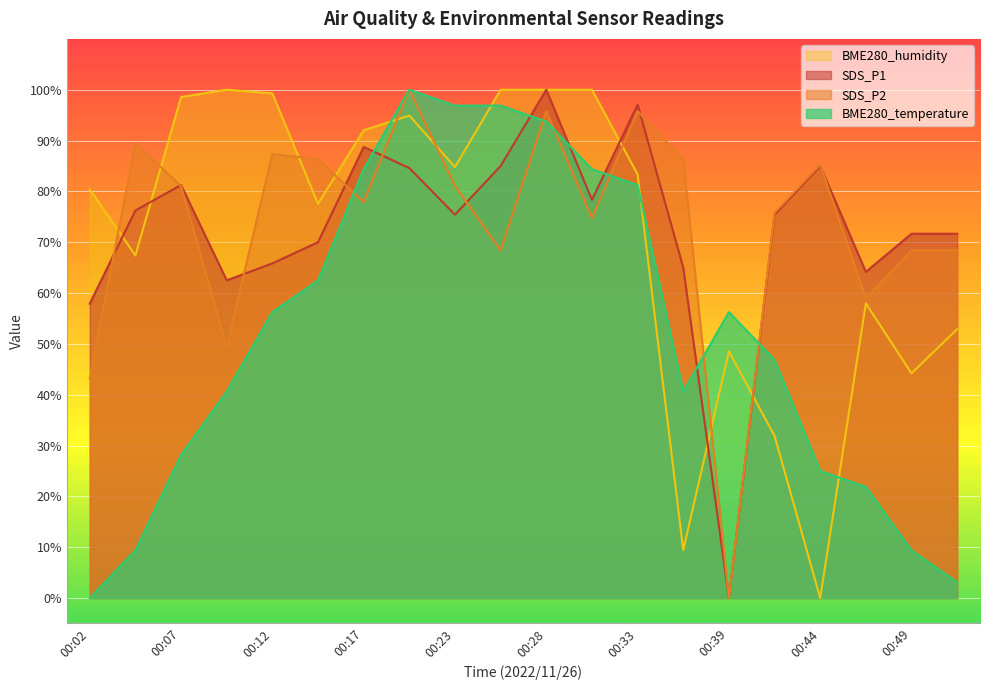

True or false: BME280_temperature has more than 0 points higher than both neighbors.

True